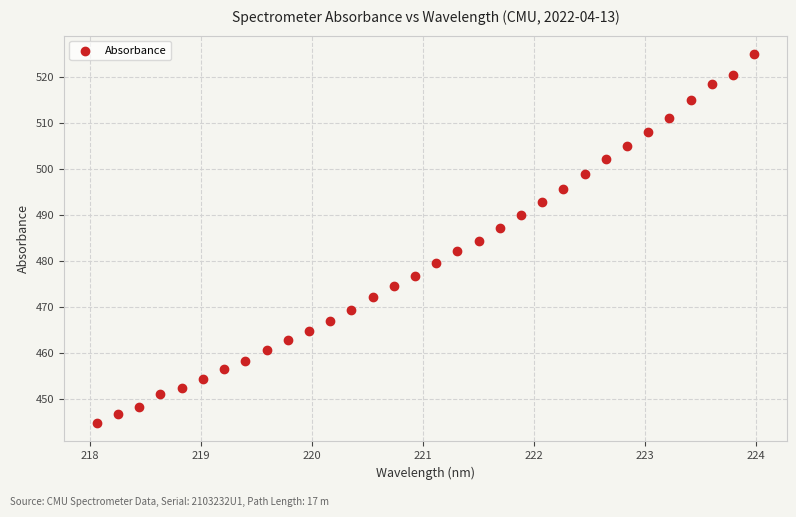

What is the range of X values (max minus min)?

5.9